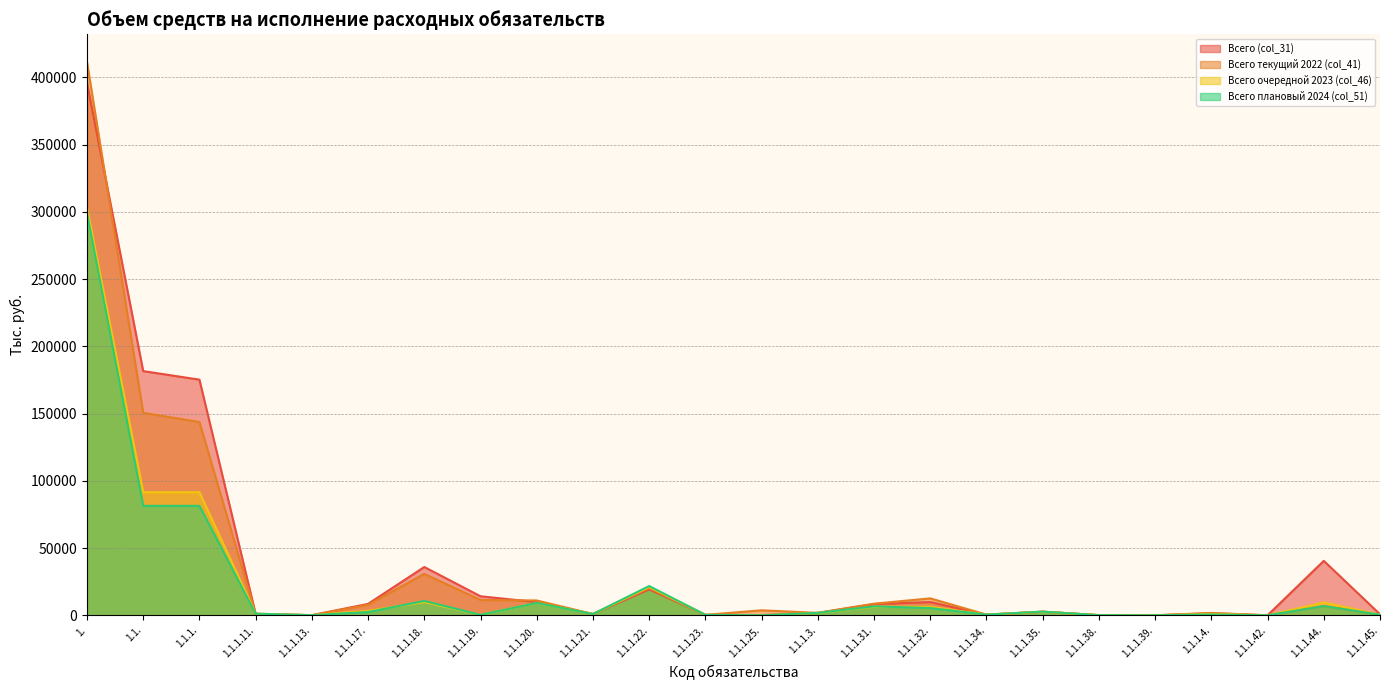

What is the difference between the Всего плановый 2024 (col_51) values at 1.1.1.3. and 1.1.1.42.?

1824.0